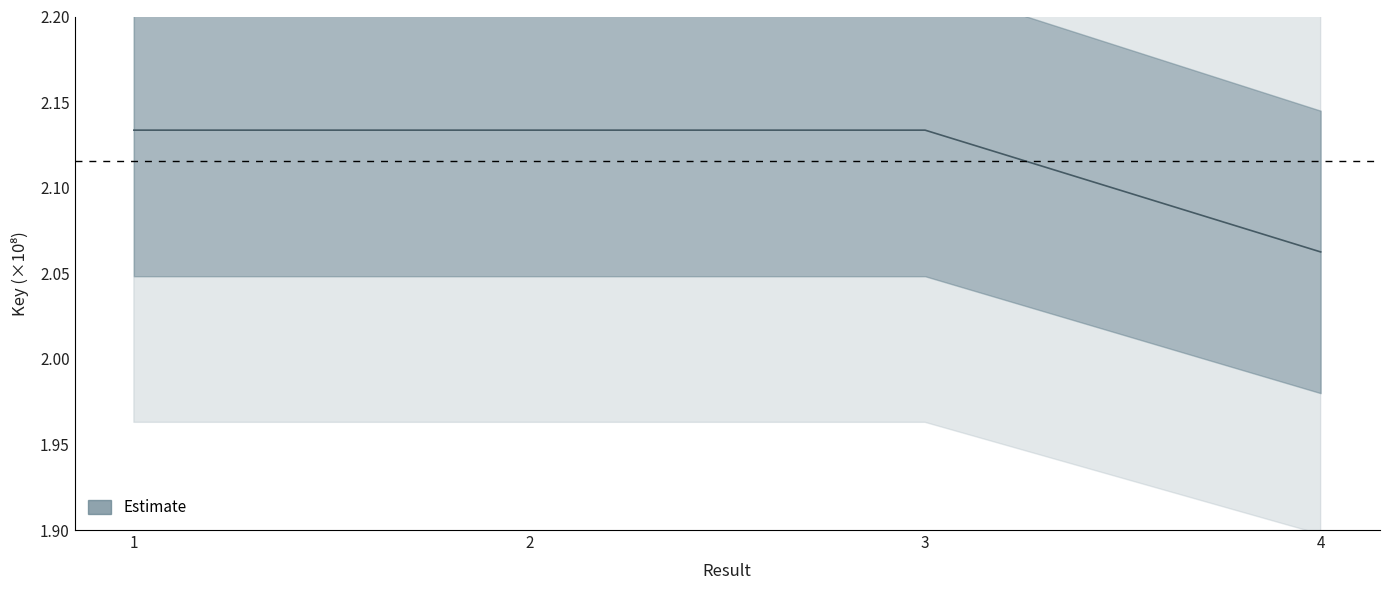

What is the value of the 2nd point from the left?

2.1